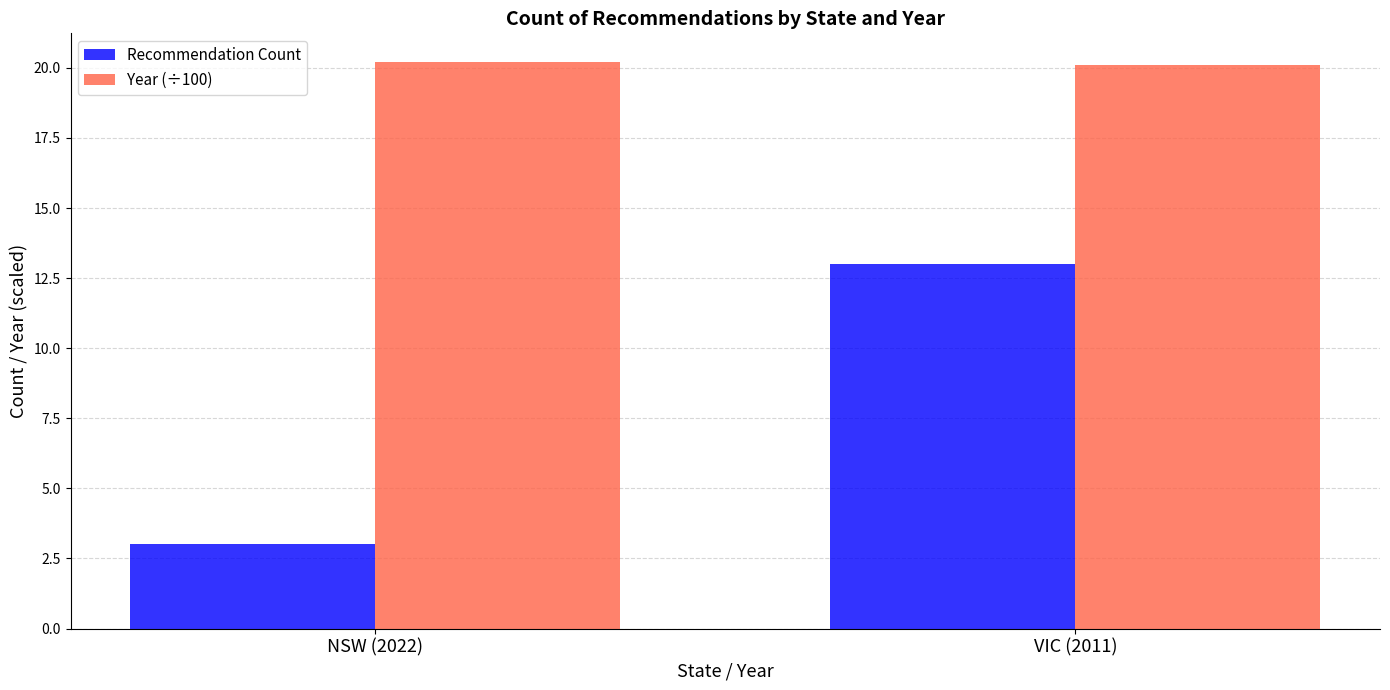

What are all the series names shown in the legend?

Recommendation Count, Year (÷100)